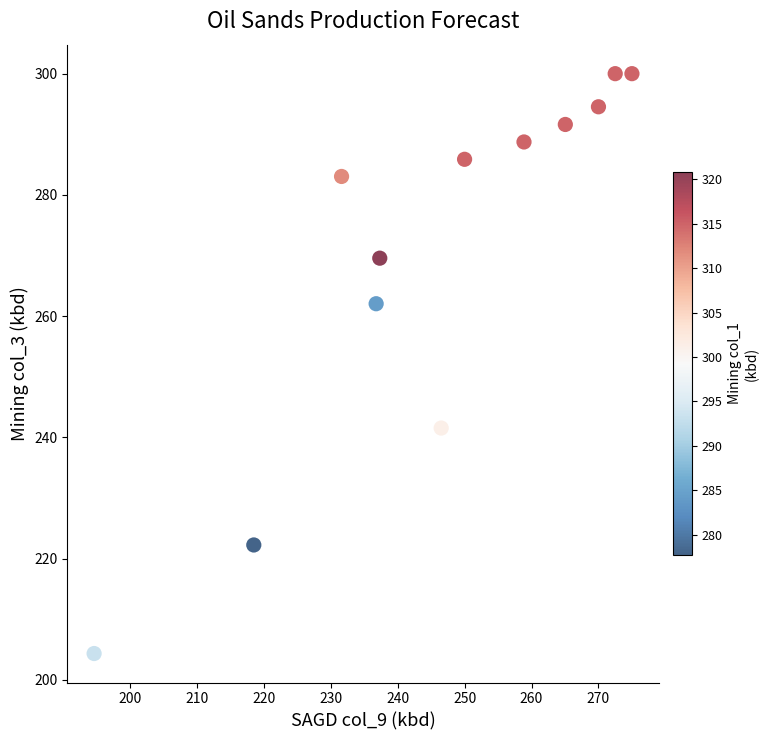

What is the range of X values (max minus min)?

80.3